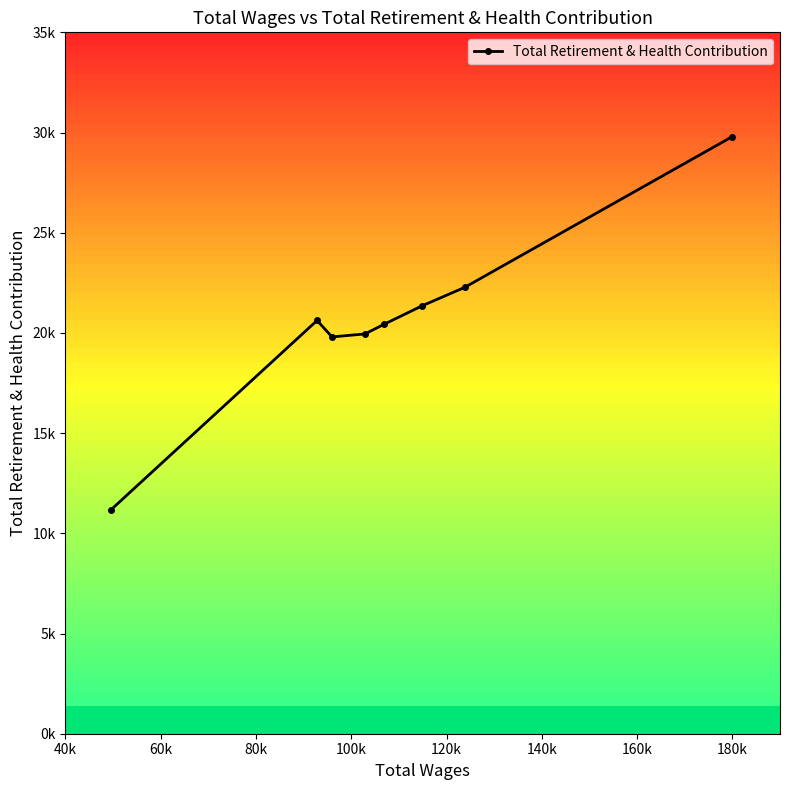

How many values exceed 20621?

3